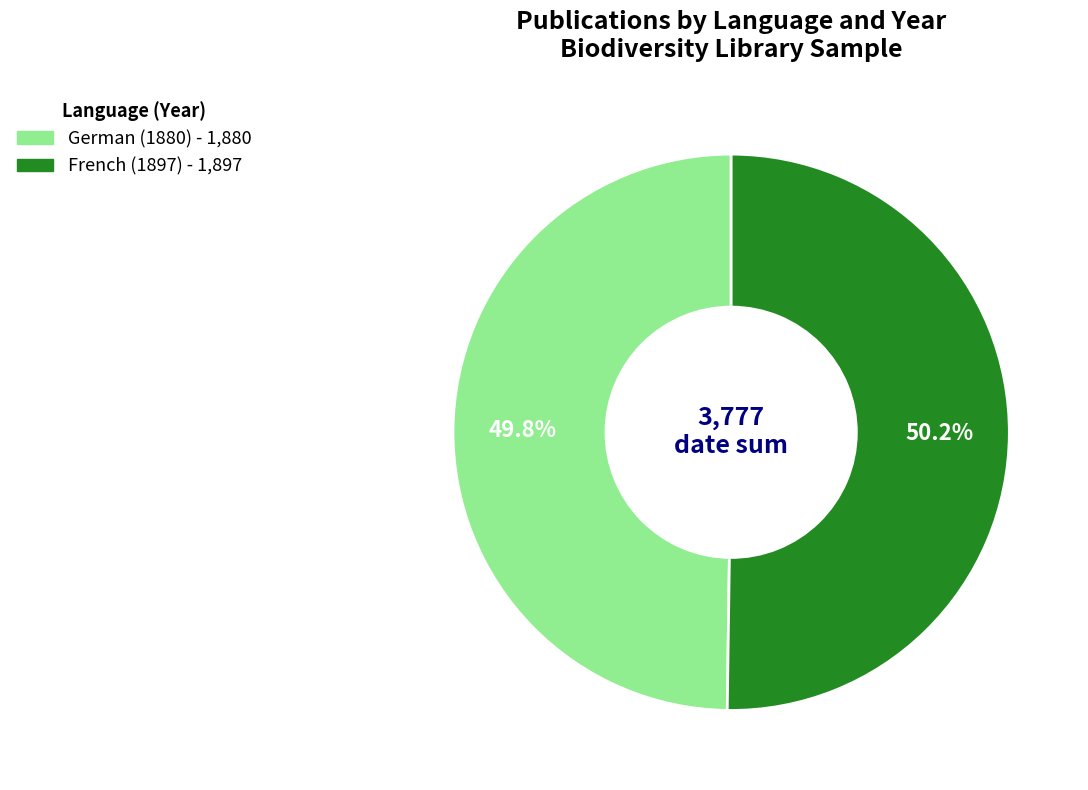

How much of the chart is everything except German (1880)?

50.2%